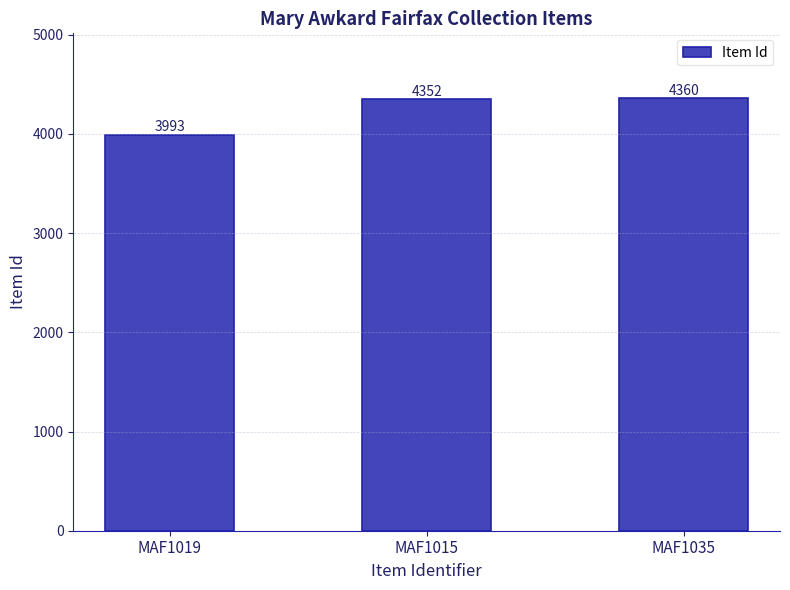

What is the average value?

4235